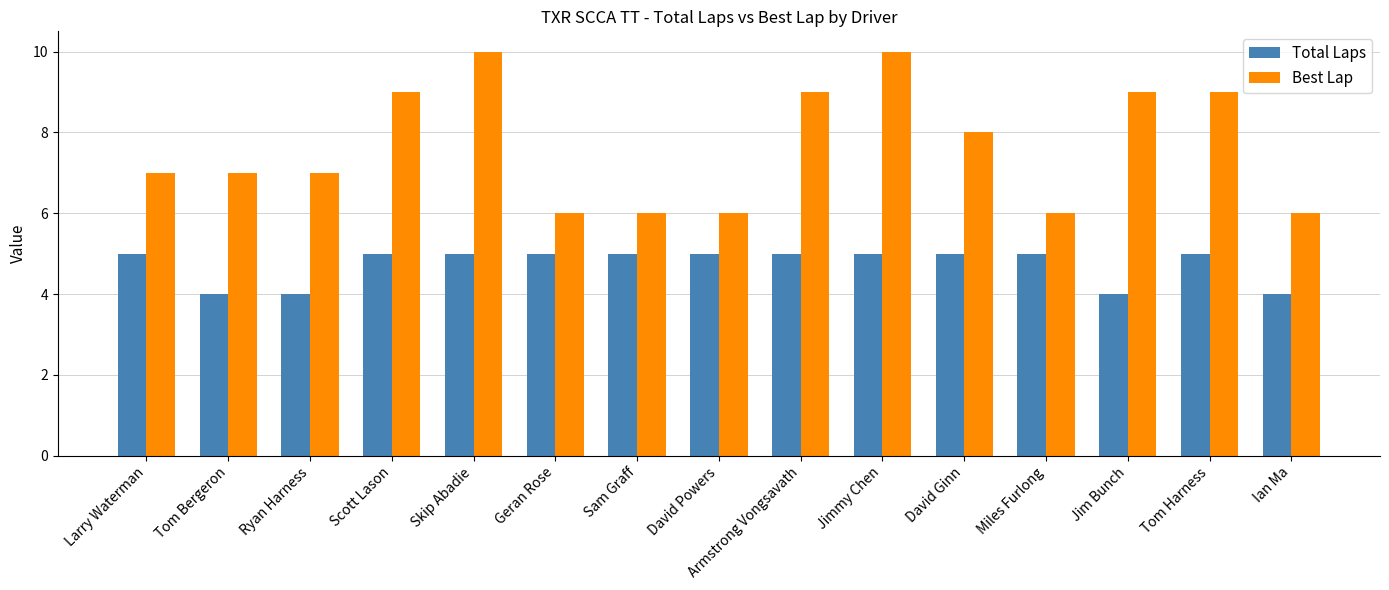

Reading left to right, transcribe all the data shown in this chart.

Total Laps: 5	4	4	5	5	5	5	5	5	5	5	5	4	5	4
Best Lap: 7	7	7	9	10	6	6	6	9	10	8	6	9	9	6